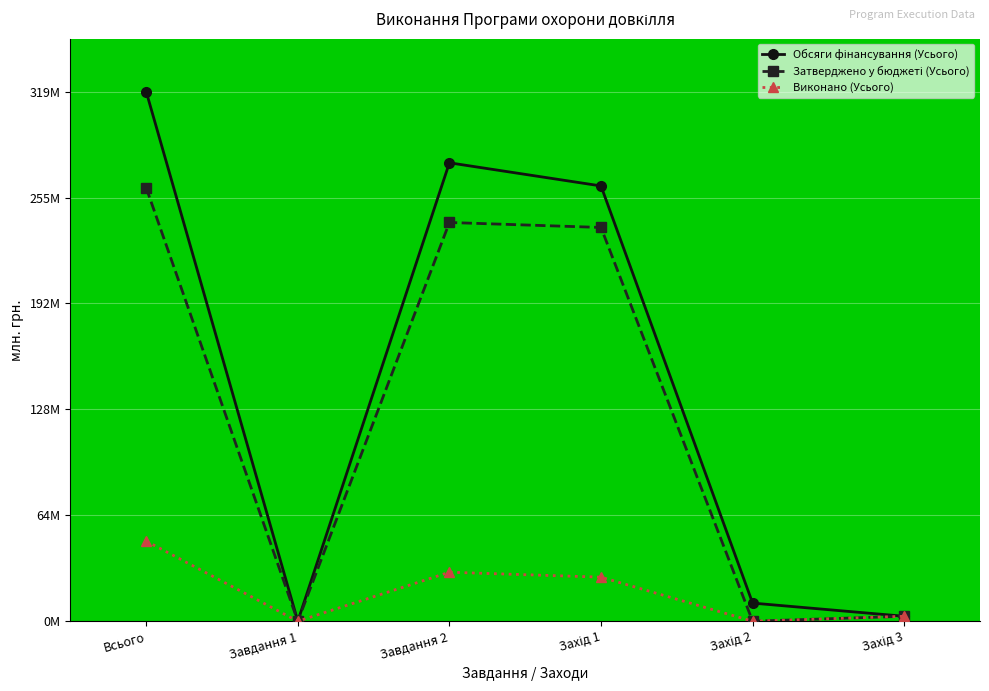

True or false: Затверджено у бюджеті (Усього) and Обсяги фінансування (Усього) cross at least once.

False